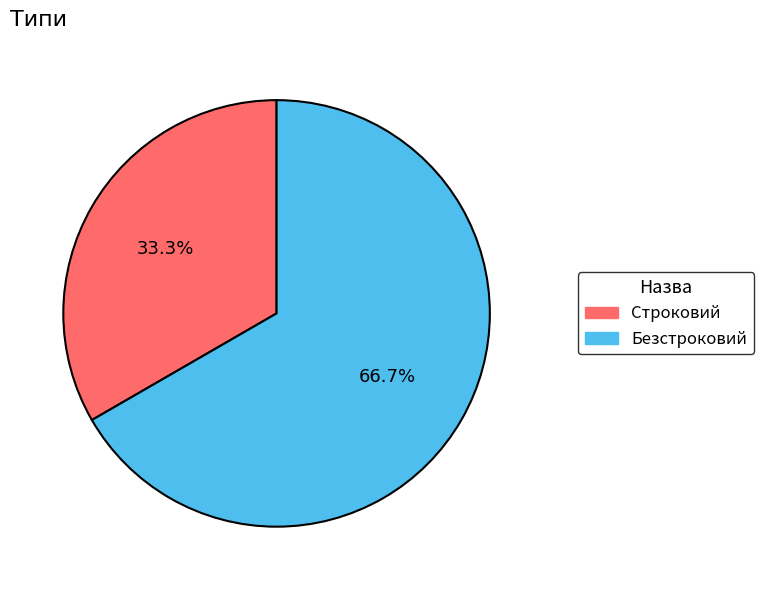

To the nearest percent, what portion does Безстроковий represent?

67%